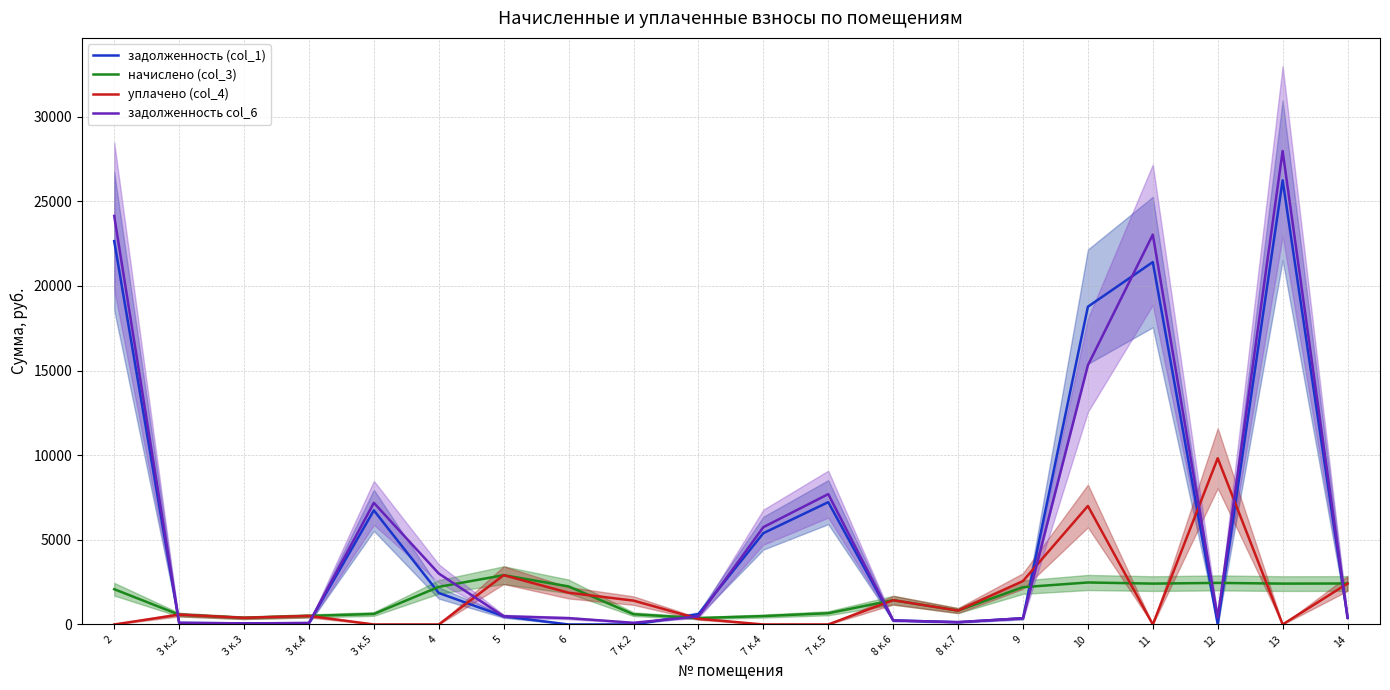

What is the label of the 3rd point from the left?

3 к.3